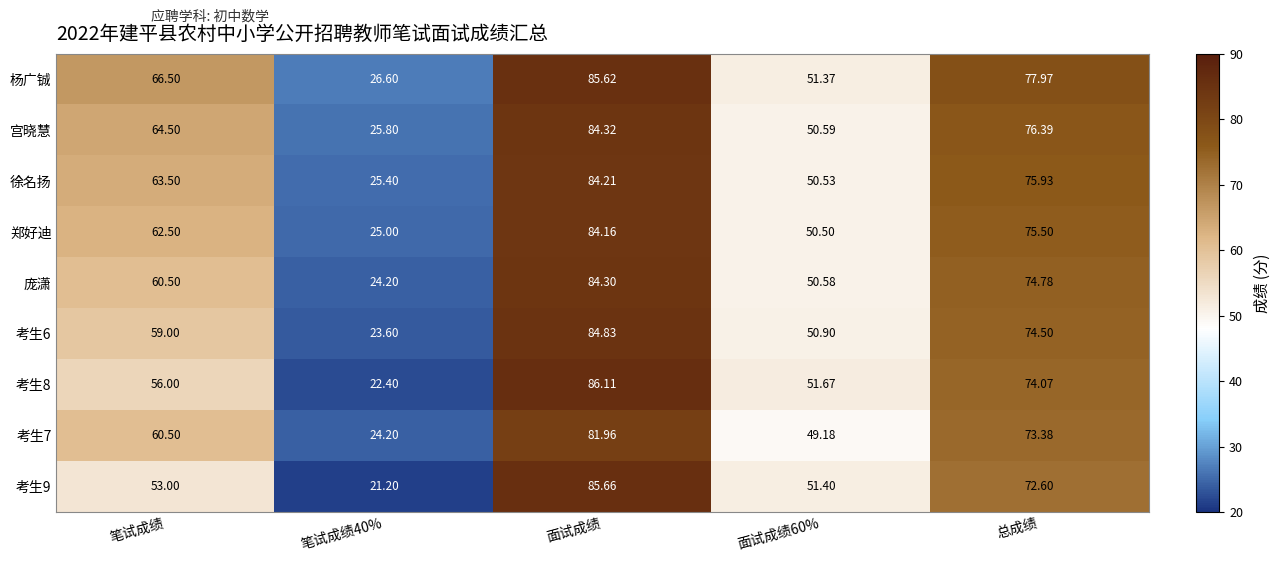

Which series has the largest total across all categories?

杨广铖